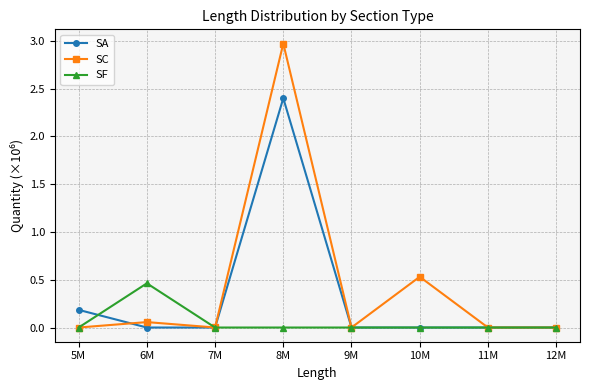

List the series in order of their overall mean, highest first.

SC, SA, SF